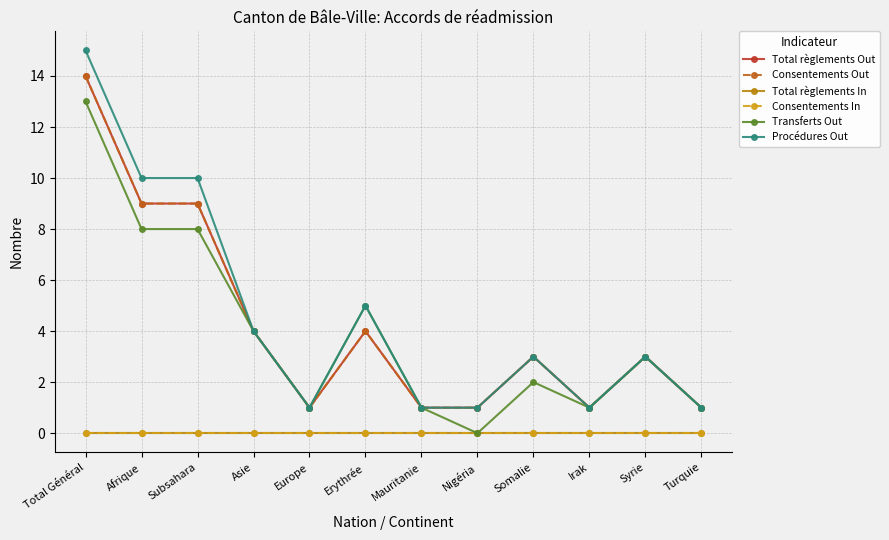

What is the label of the 10th point from the right?

Subsahara